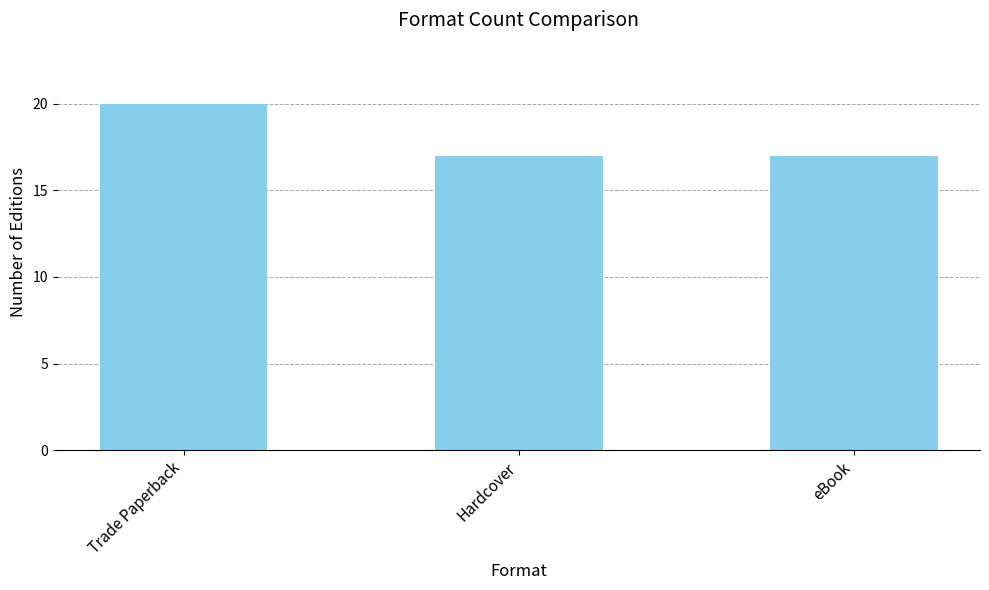

Reading left to right, extract all data points from this chart.

Trade Paperback=20	Hardcover=17	eBook=17